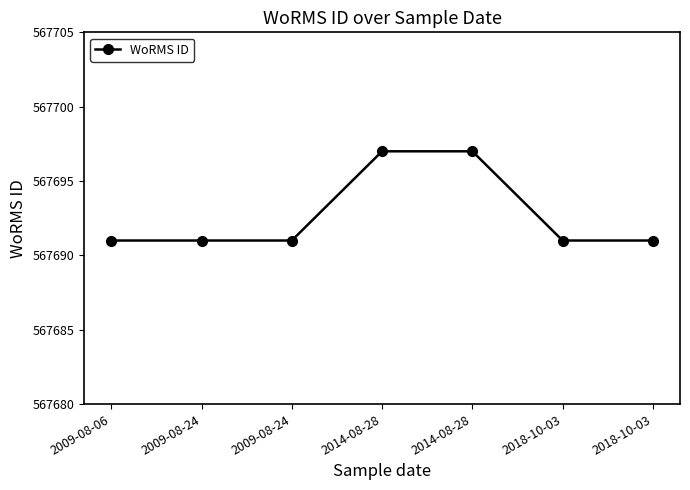

Count the number of data series in this chart.

1